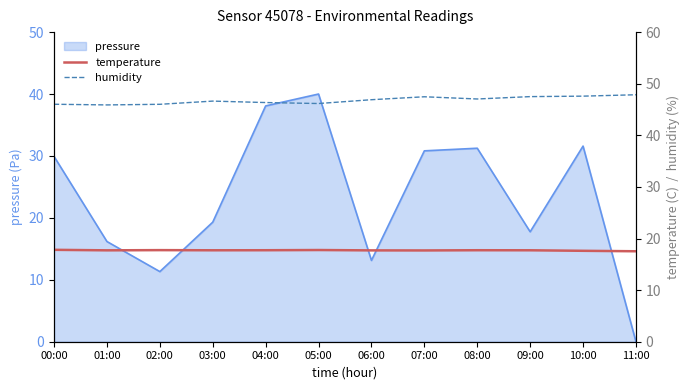

At how many categories does at least one series exceed 37?

12